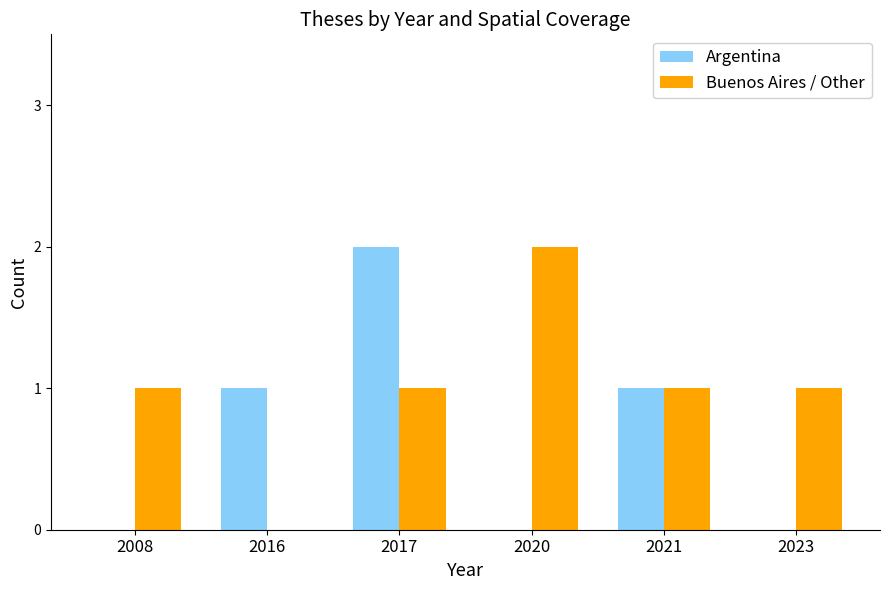

Count the number of data series in this chart.

2